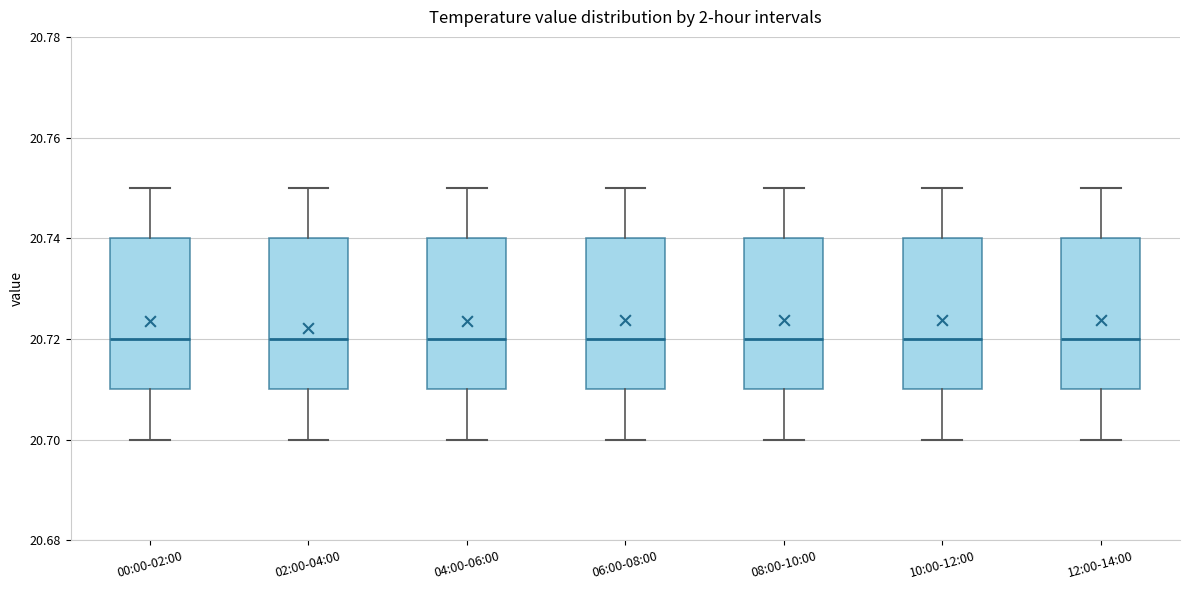

Where is the lower edge of the box for 00:00-02:00 on the y-axis? The values are not printed on the chart, so give them approximately, as read against the axis.

20.71